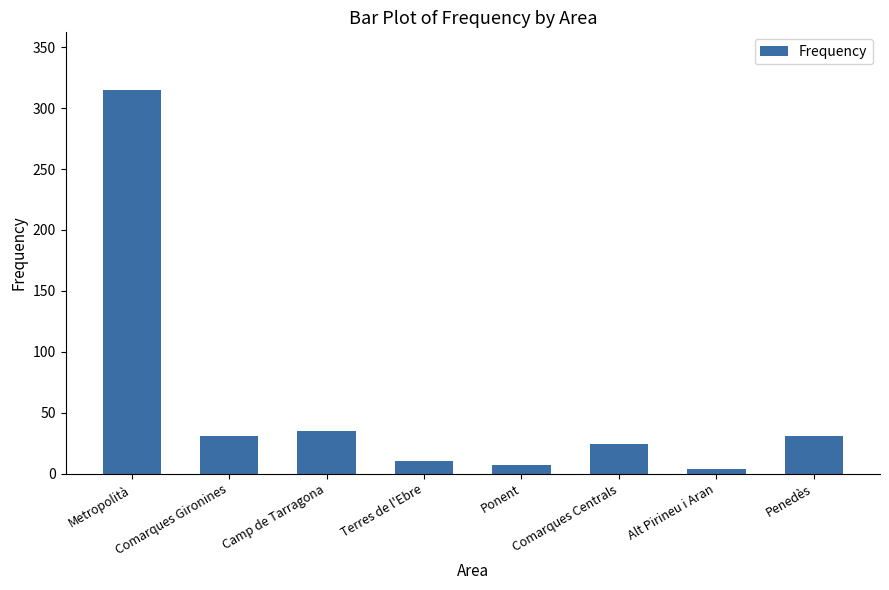

Where does the data first go above 31?

Metropolità